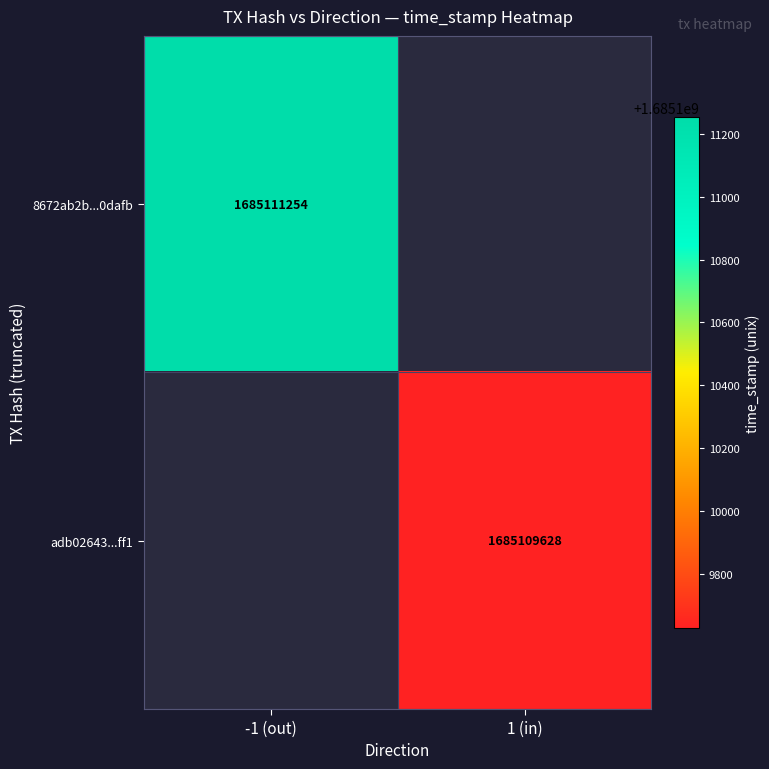

How many data points in 8672ab2b741b0c8be83635b94df06c9c8b0dafb are less than 0?

1